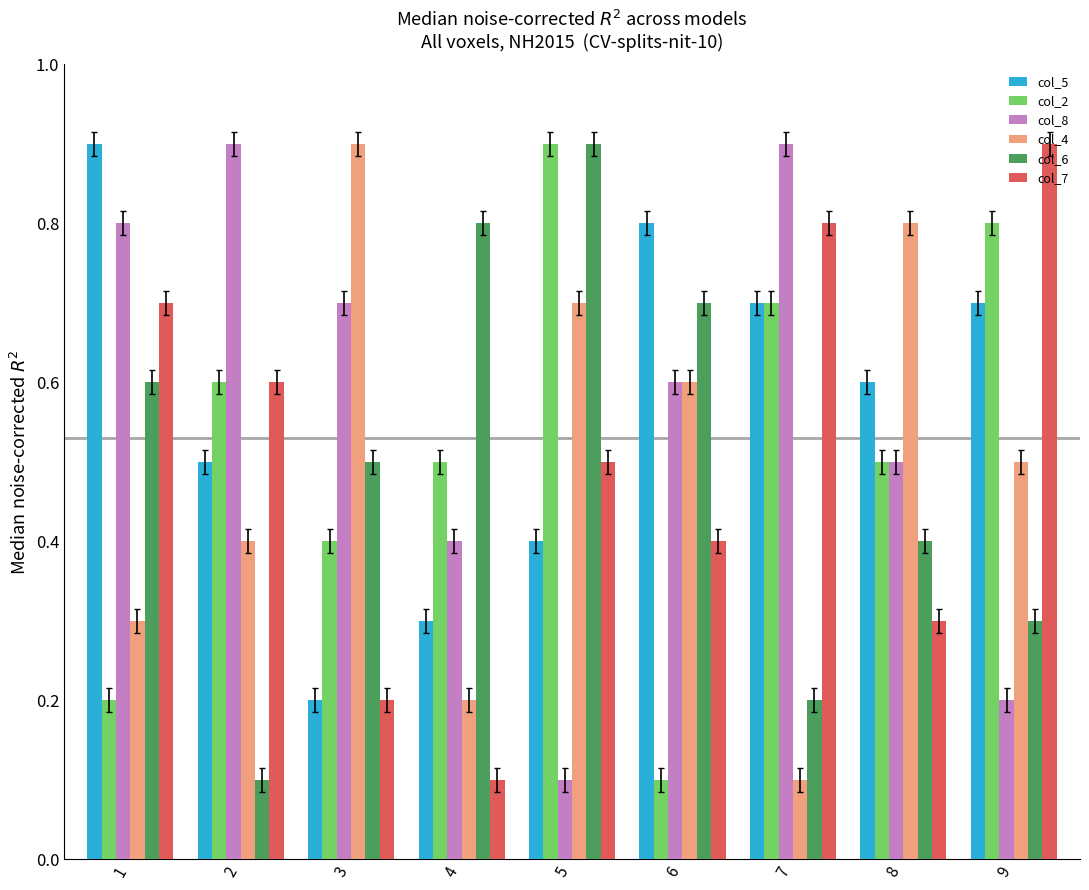

Does the chart contain any negative values?

No